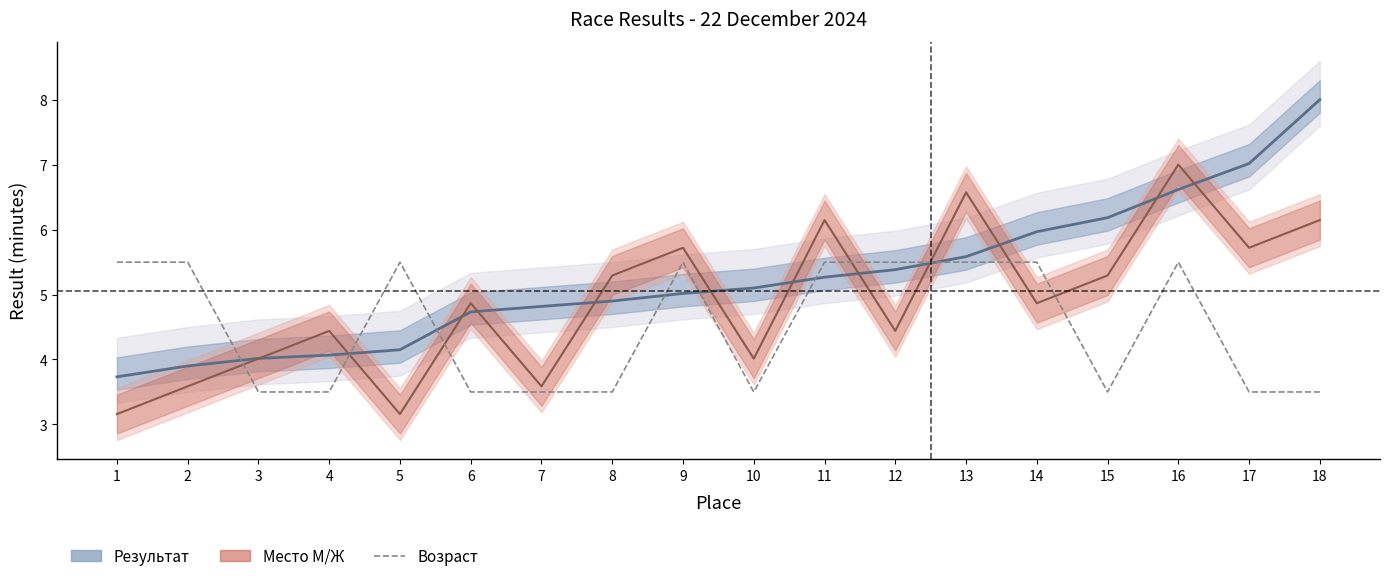

Between which two adjacent categories do Место М/Ж (норм.) and Результат (мин) first intersect?

3 and 4